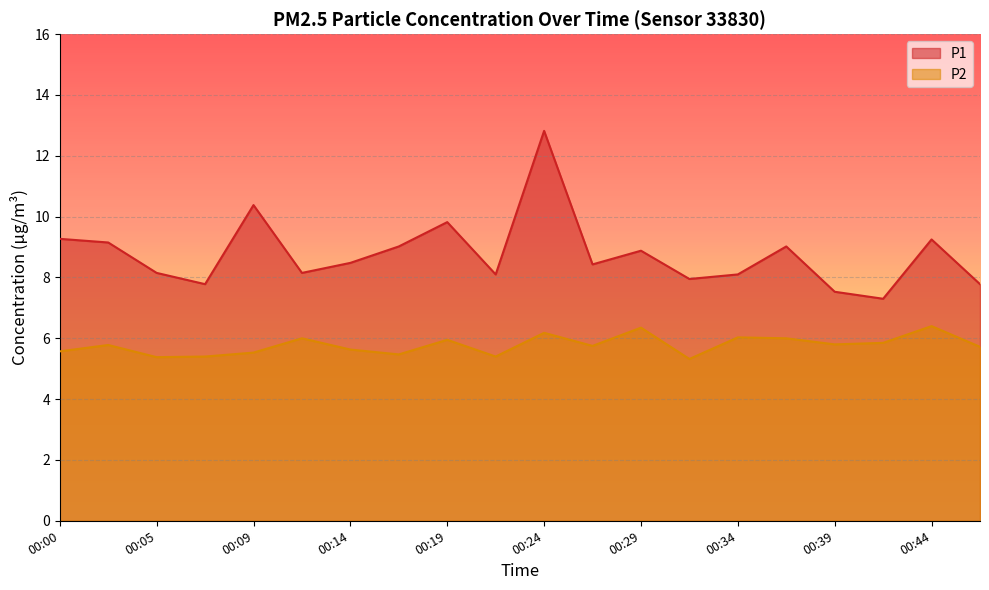

True or false: P2 and P1 cross at least once.

False